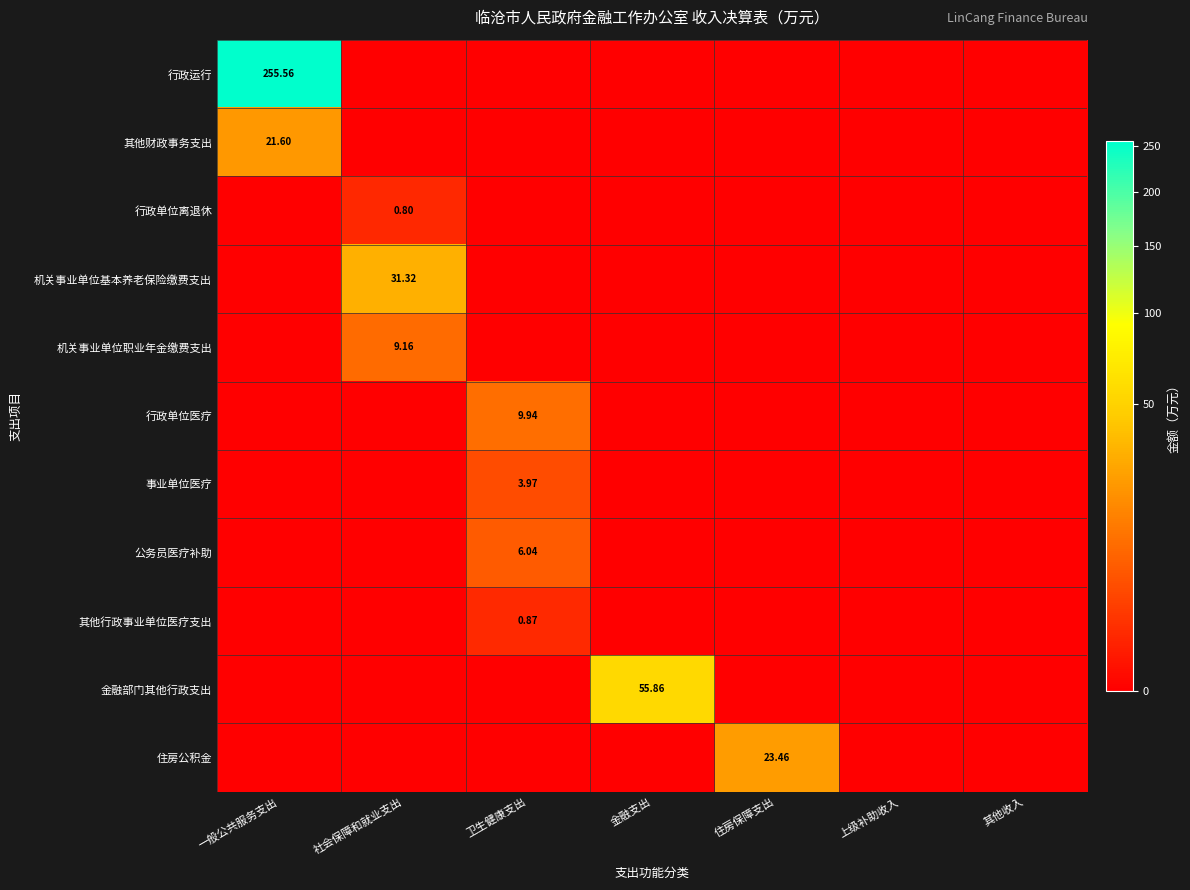

Rank the categories by 行政运行 value from highest to lowest.

一般公共服务支出, 社会保障和就业支出, 卫生健康支出, 金融支出, 住房保障支出, 上级补助收入, 其他收入